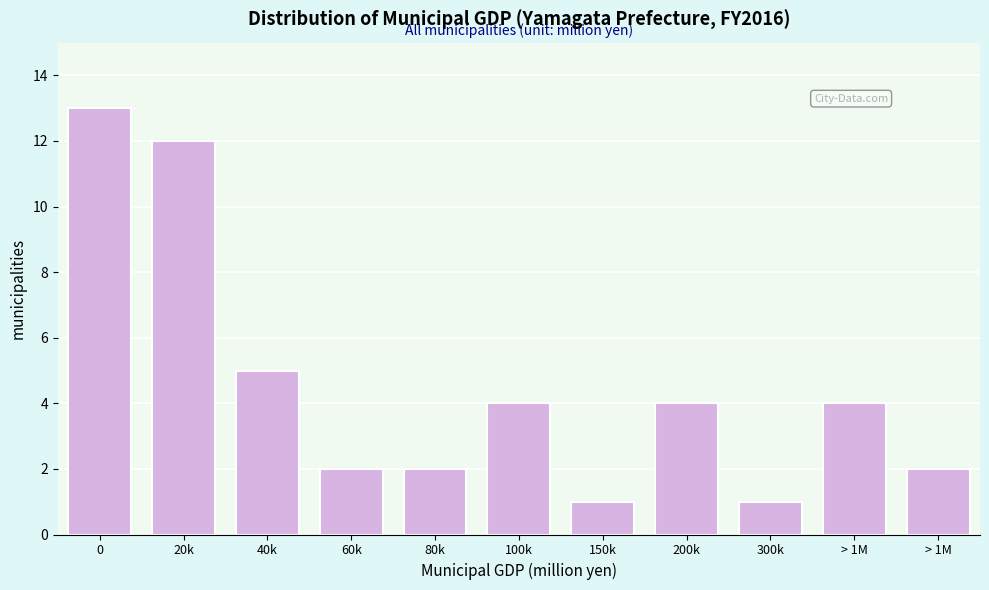

How many categories are shown in the chart?

11